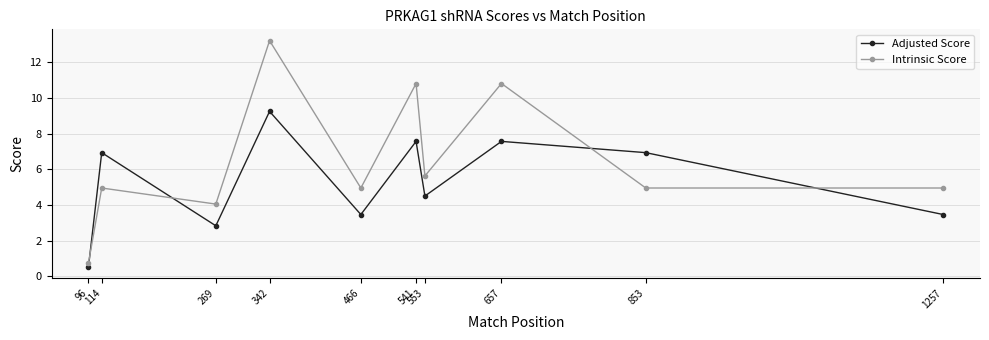

After their last crossing, which series has the higher values: Adjusted Score or Intrinsic Score?

Intrinsic Score